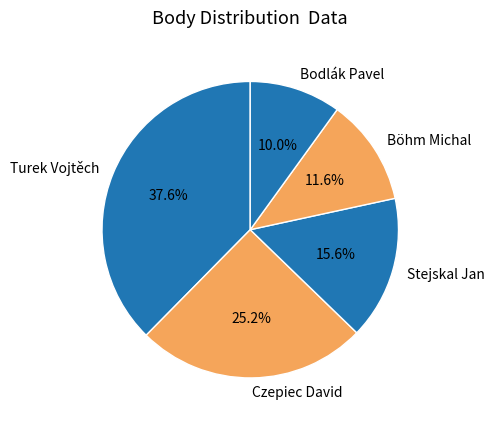

How many slices are in this pie chart?

5